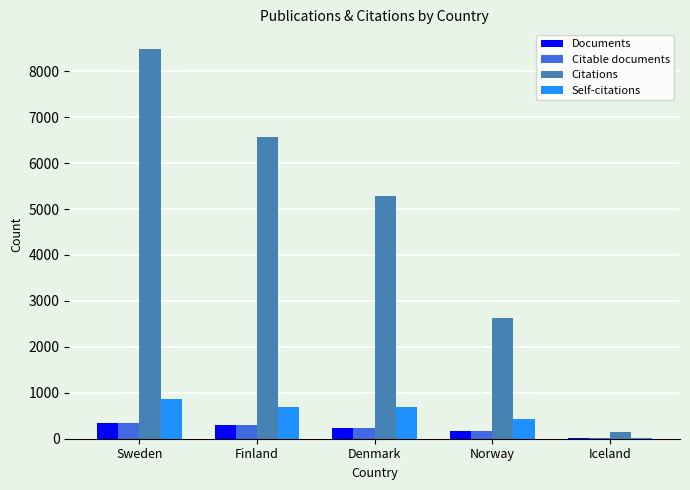

True or false: Citations has a value of 6561 at Finland.

True